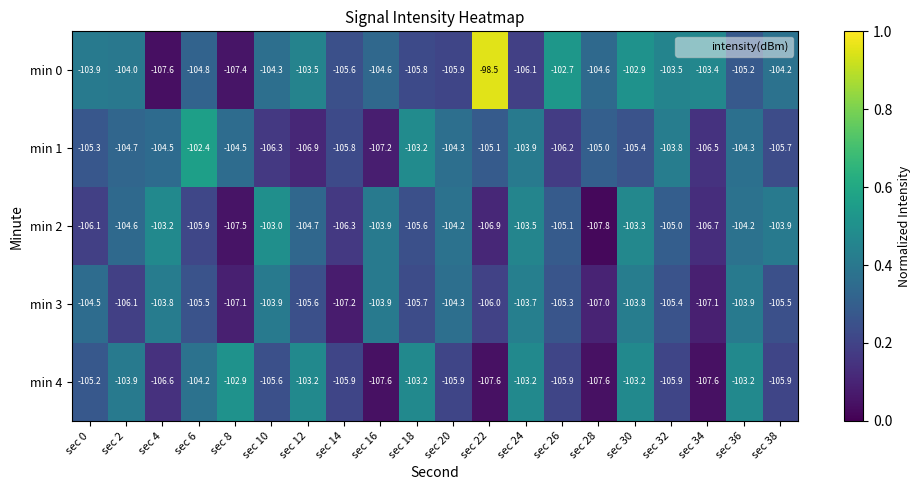

The min 4 series shows -140.9 at sec 36. True or false?

False